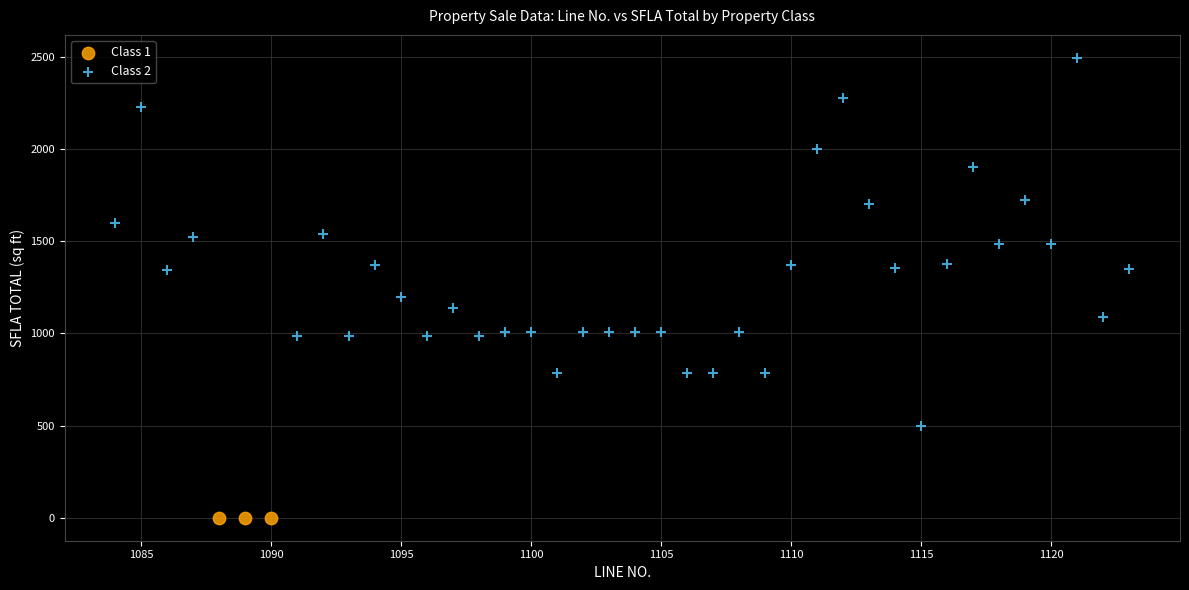

Which series contains the highest Y value?

Class 2